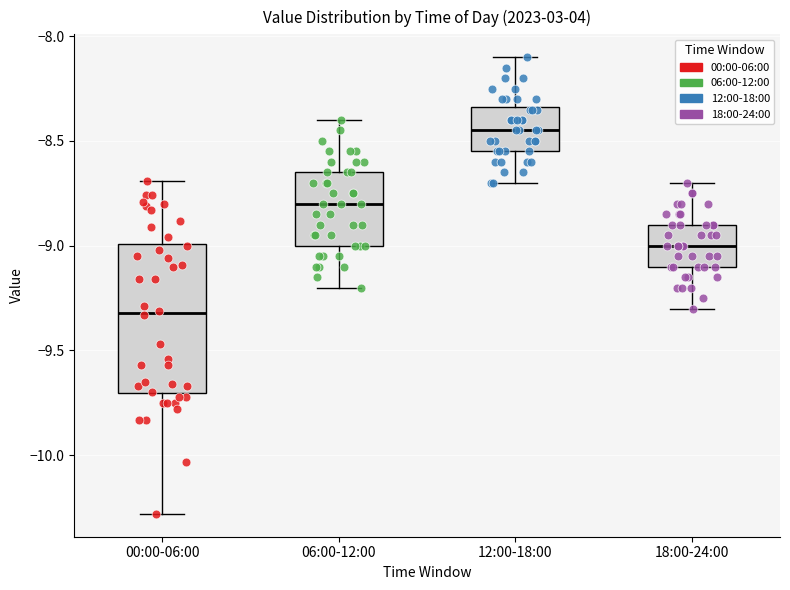

Comparing the boxes themselves (not the whiskers), which one is the tallest?

00:00-06:00